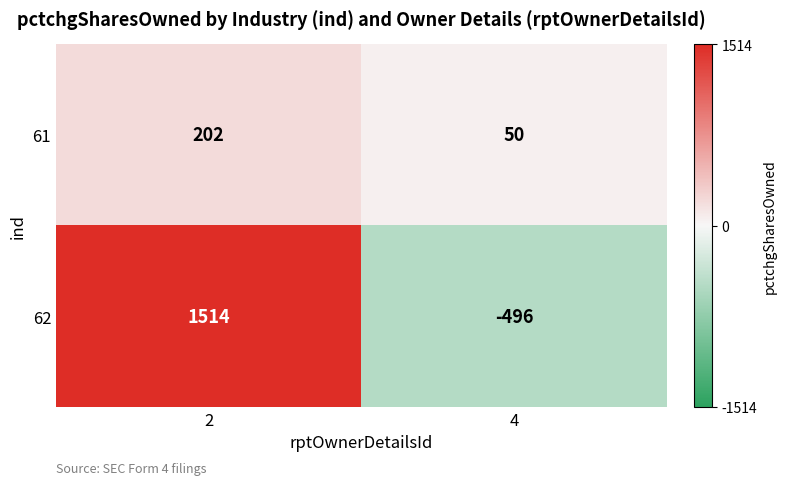

The 62 series shows 1514 at 2. True or false?

True